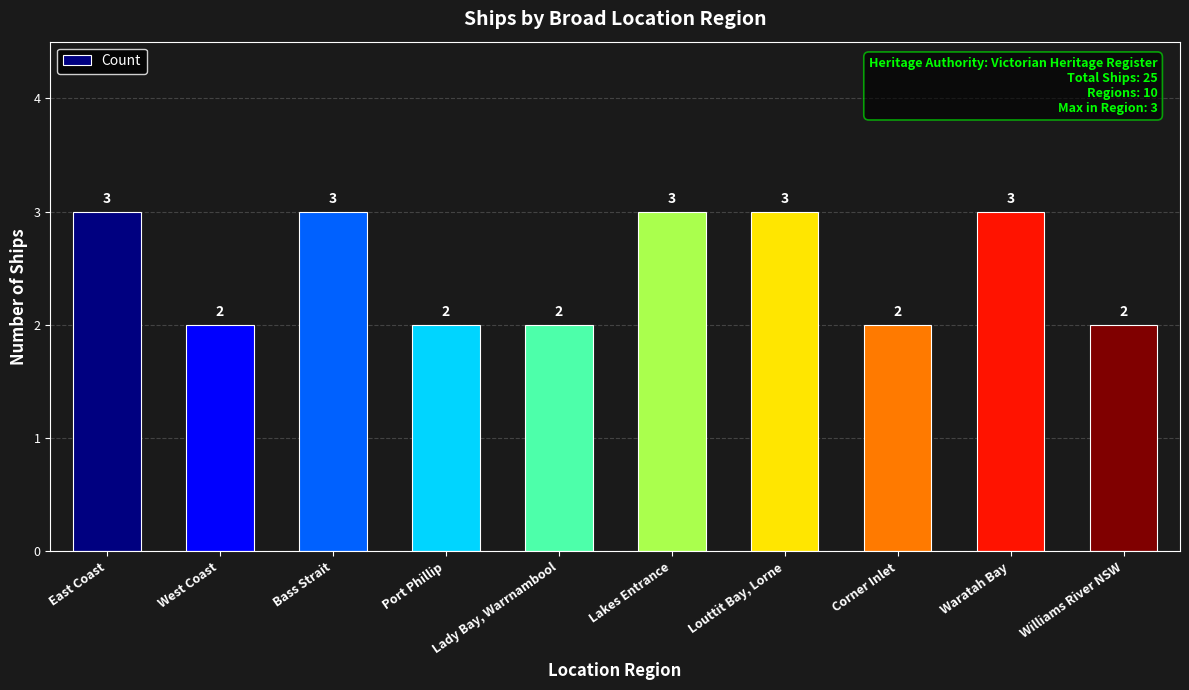

How many values are between 2 and 3?

10